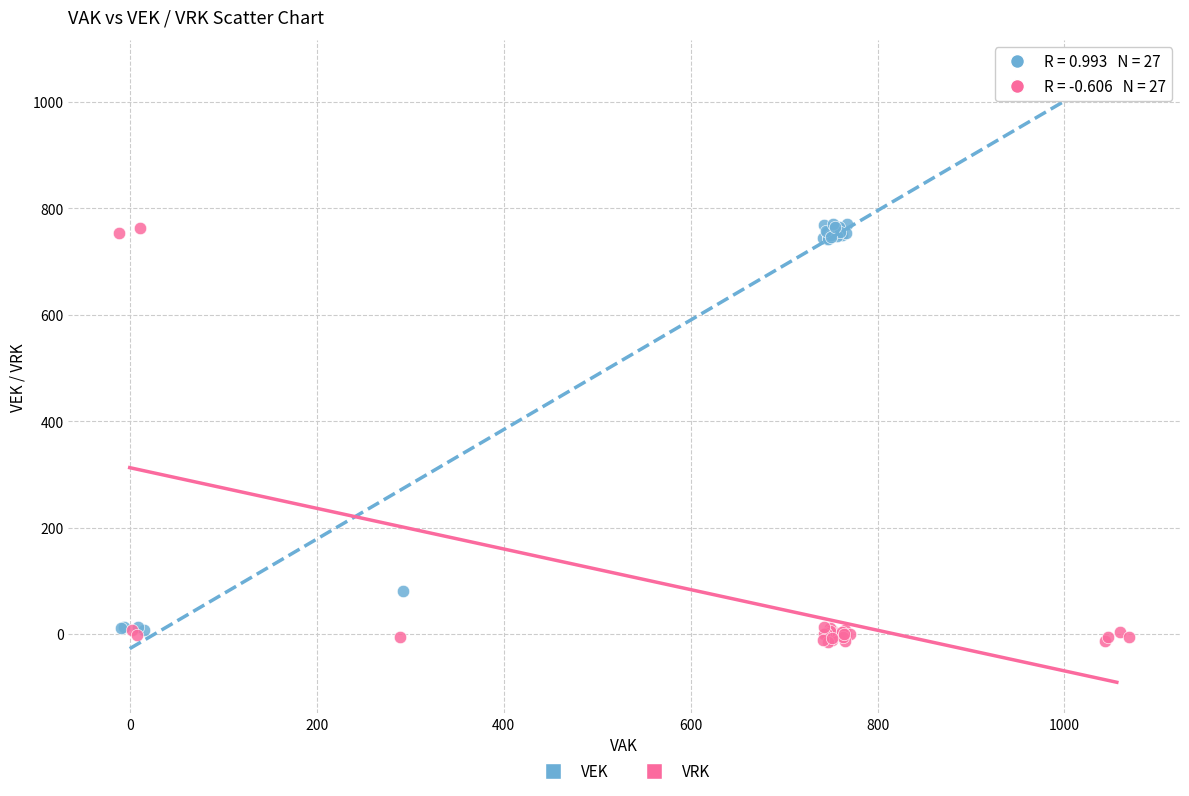

Which series reaches the maximum Y coordinate?

VEK